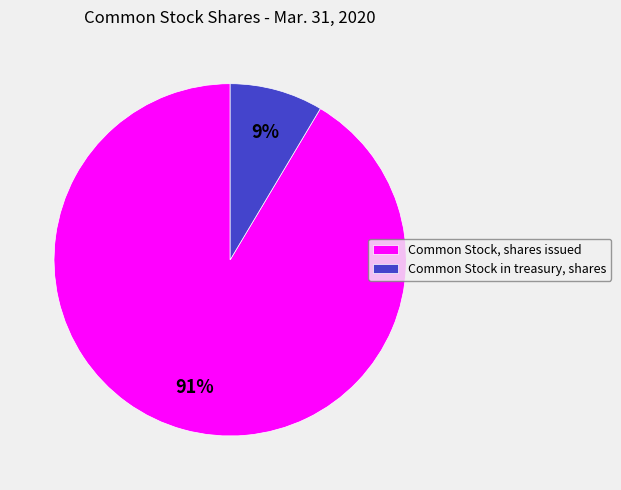

Combined, do Common Stock, shares issued and Common Stock in treasury, shares account for over 50%?

Yes